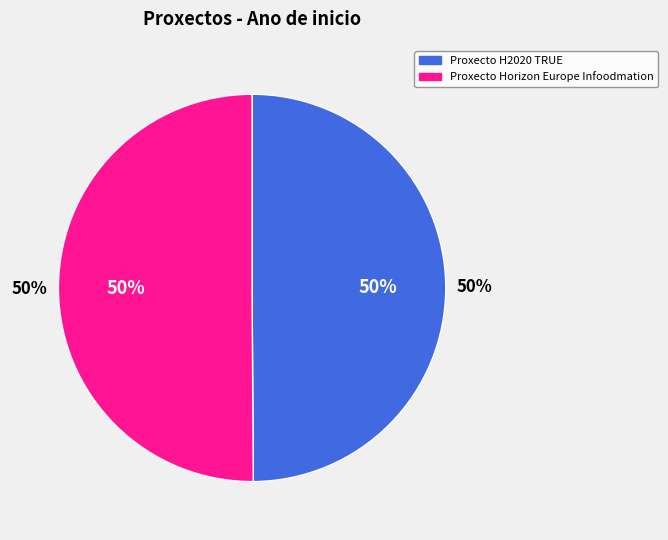

What is the smallest slice in the pie chart?

Proxecto H2020 TRUE